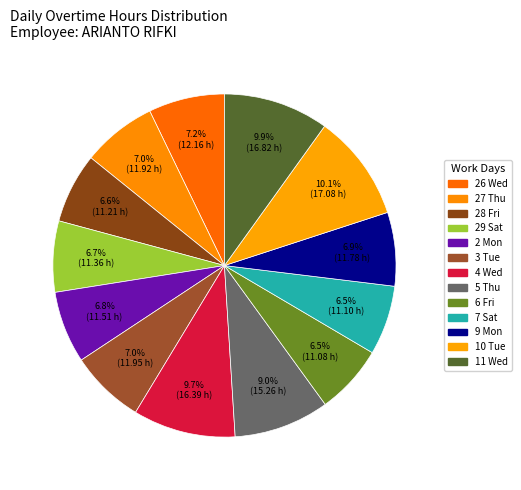

Is there a majority slice in this chart?

No